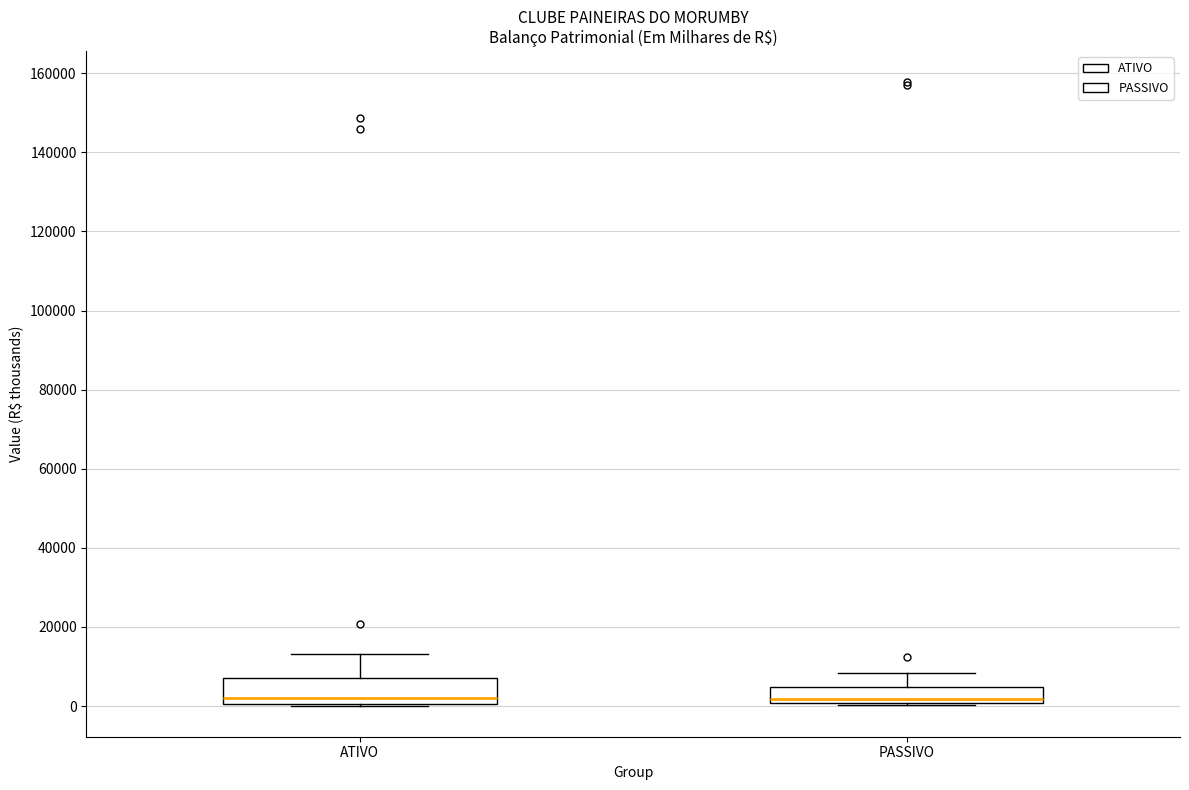

Which box is the tallest, from its lower edge to its upper edge?

ATIVO